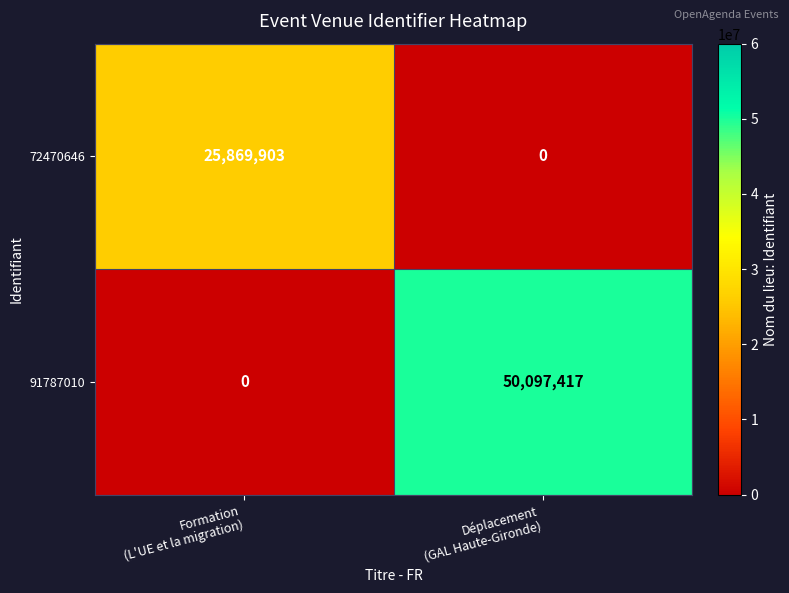

What is the sum of all 72470646 values?

25869903